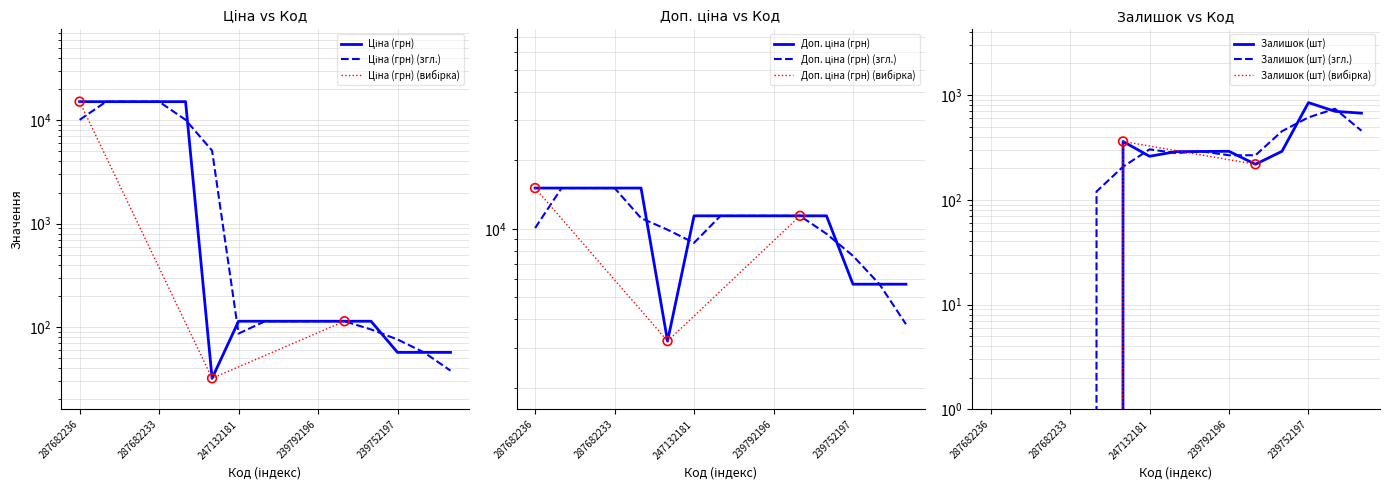

At which category is the sum across all series the highest?

287682236